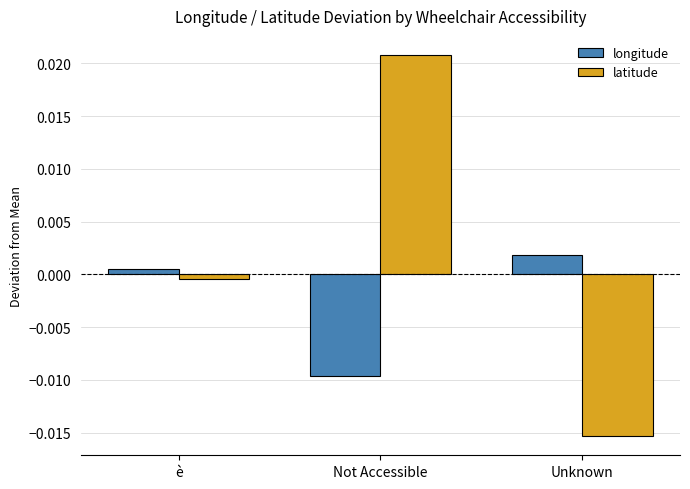

Which series has the largest total across all categories?

latitude